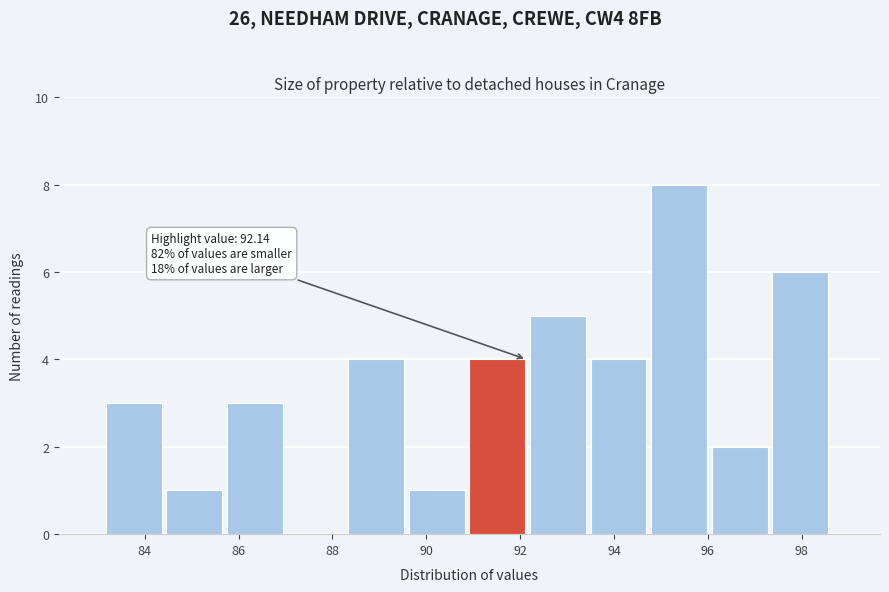

Over which range of the x-axis is the bar tallest?

94.8 to 96.0